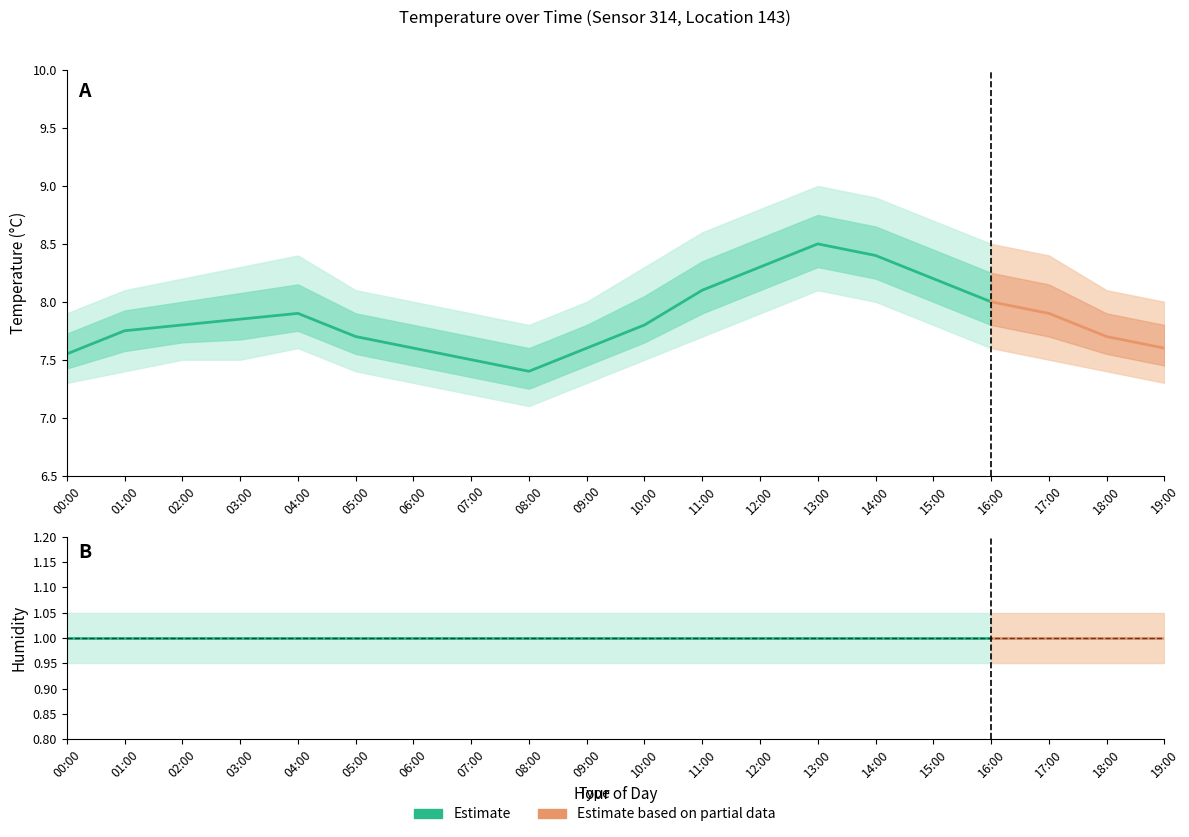

Reading left to right, transcribe all the data shown in this chart.

temperature: 00:00=7.5	01:00=7.8	02:00=7.8	03:00=7.8	04:00=7.9	05:00=7.7	06:00=7.6	07:00=7.5	08:00=7.4	09:00=7.6	10:00=7.8	11:00=8.1	12:00=8.3	13:00=8.5	14:00=8.4	15:00=8.2	16:00=8.0	17:00=7.9	18:00=7.7	19:00=7.6
temp_upper: 00:00=7.9	01:00=8.1	02:00=8.2	03:00=8.3	04:00=8.4	05:00=8.1	06:00=8.0	07:00=7.9	08:00=7.8	09:00=8.0	10:00=8.3	11:00=8.6	12:00=8.8	13:00=9.0	14:00=8.9	15:00=8.7	16:00=8.5	17:00=8.4	18:00=8.1	19:00=8.0
temp_lower: 00:00=7.3	01:00=7.4	02:00=7.5	03:00=7.5	04:00=7.6	05:00=7.4	06:00=7.3	07:00=7.2	08:00=7.1	09:00=7.3	10:00=7.5	11:00=7.7	12:00=7.9	13:00=8.1	14:00=8.0	15:00=7.8	16:00=7.6	17:00=7.5	18:00=7.4	19:00=7.3
humidity: 00:00=1.0	01:00=1.0	02:00=1.0	03:00=1.0	04:00=1.0	05:00=1.0	06:00=1.0	07:00=1.0	08:00=1.0	09:00=1.0	10:00=1.0	11:00=1.0	12:00=1.0	13:00=1.0	14:00=1.0	15:00=1.0	16:00=1.0	17:00=1.0	18:00=1.0	19:00=1.0